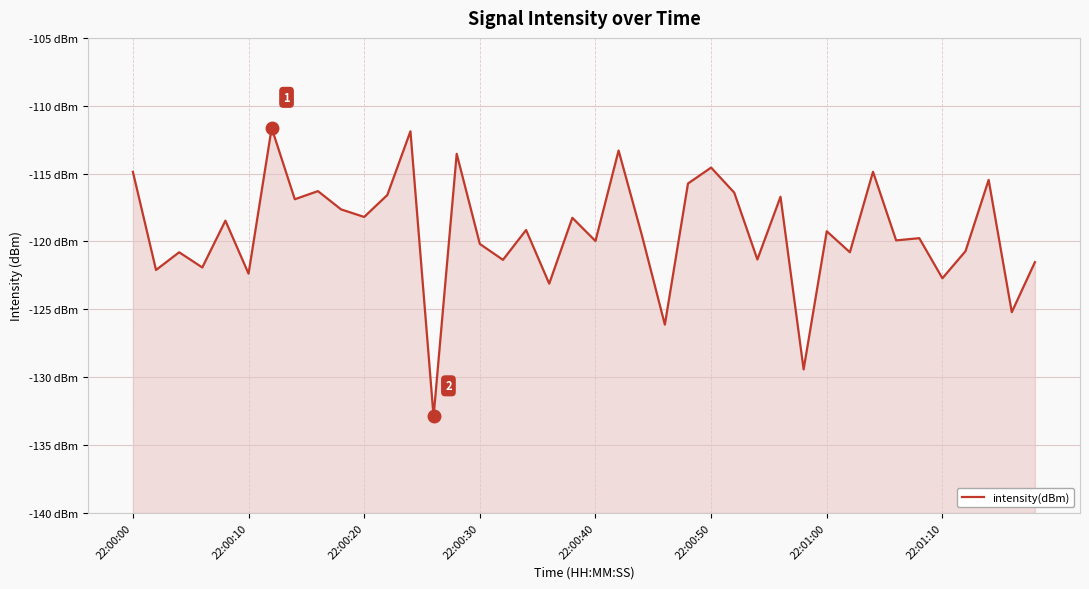

What is the smallest value displayed?

-132.9